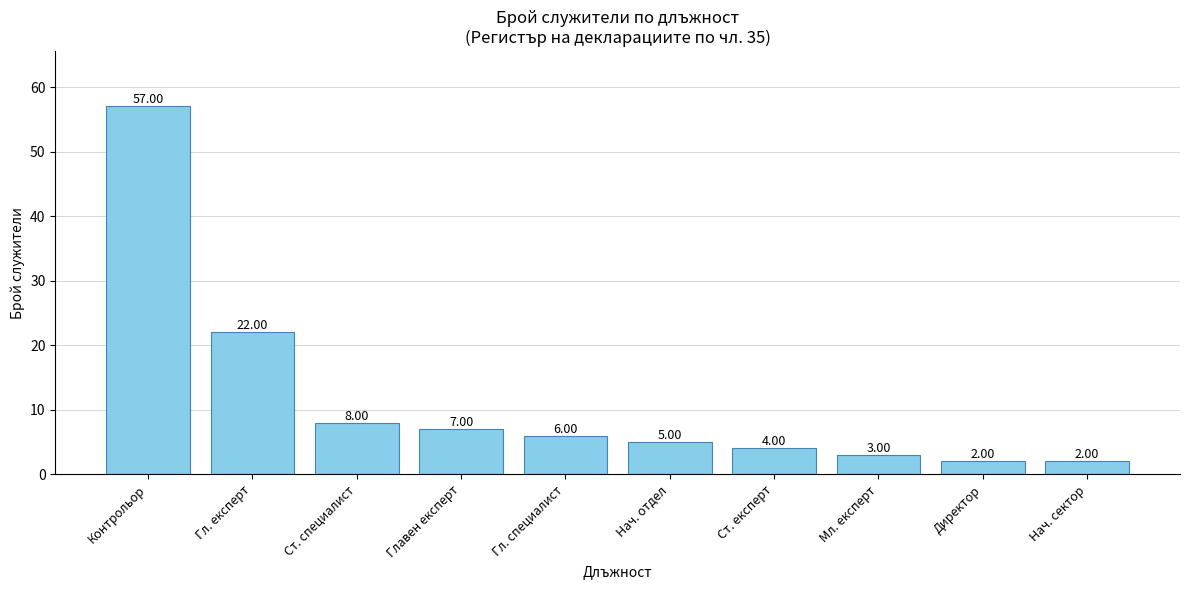

Which category has the highest value across all series?

Контрольор